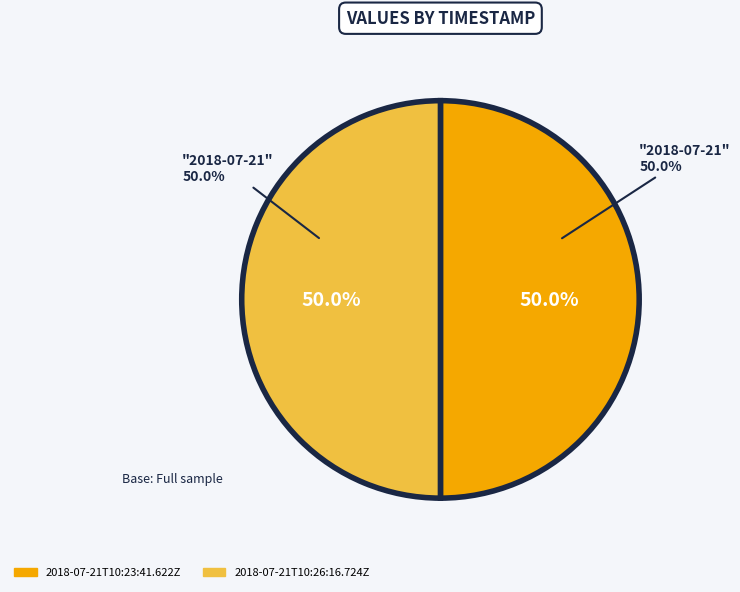

What percentage is the 2018-07-21T10:26:16.724Z slice, to the nearest percent?

50%